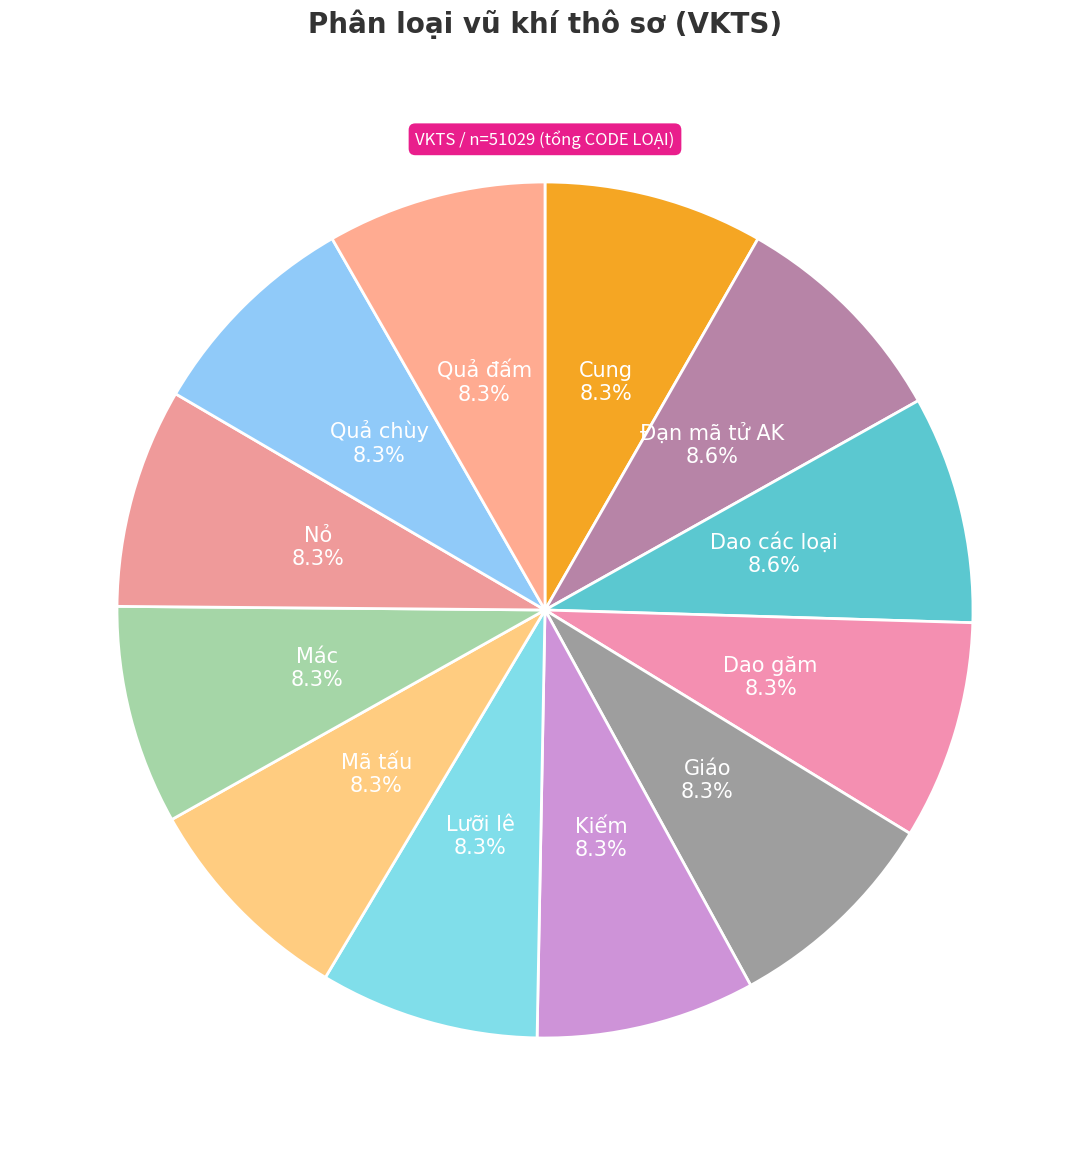

How many segments does this pie chart have?

12